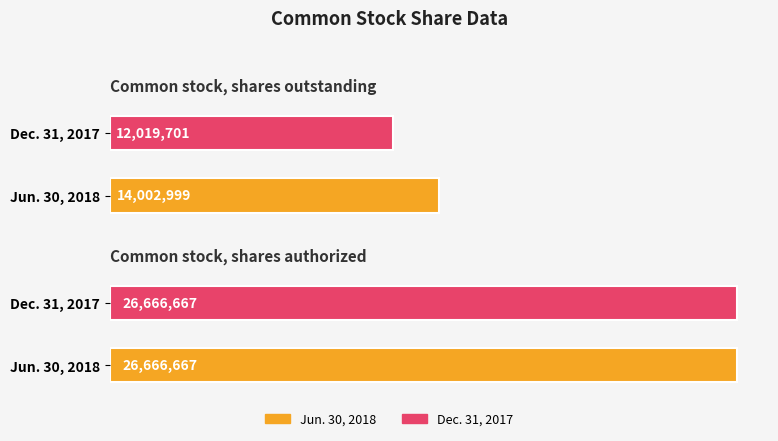

What is the average value of the Dec. 31, 2017 series?

19343184